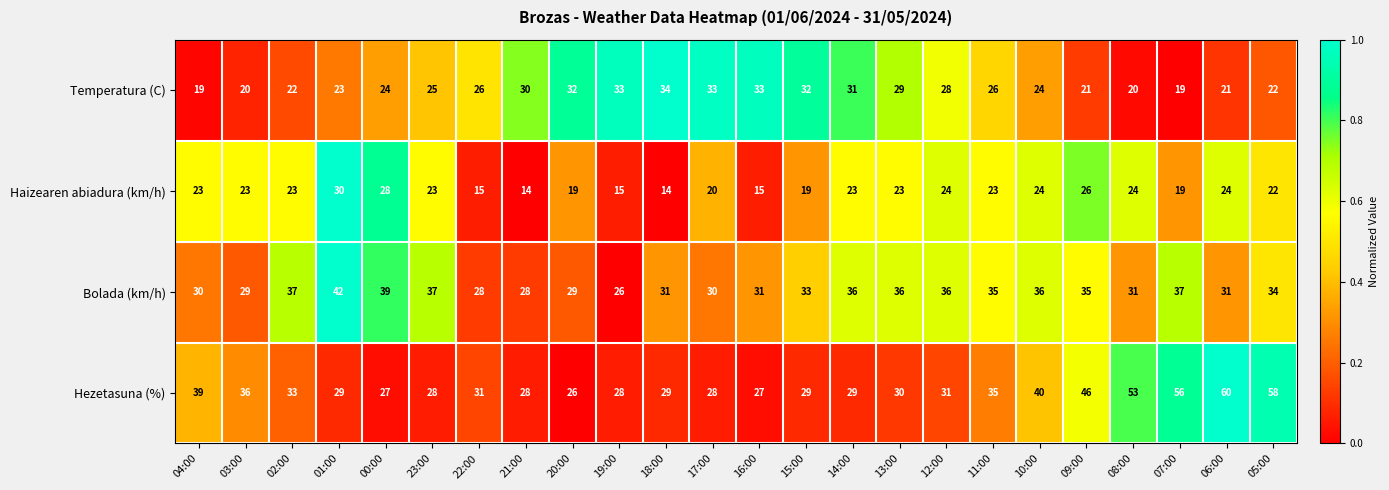

Rank the series by their average value, from highest to lowest.

Hezetasuna (%), Bolada (km/h), Temperatura (C), Haizearen abiadura (km/h)